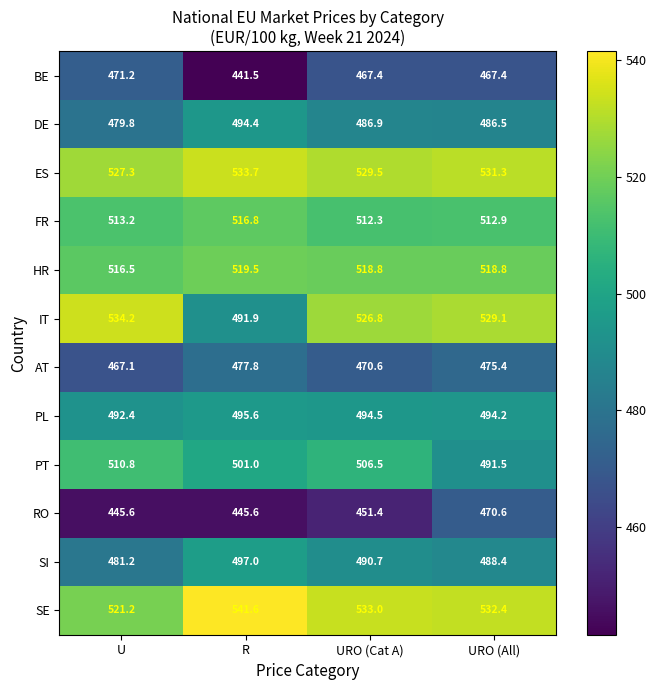

At which category is the sum across all series the highest?

URO (All)